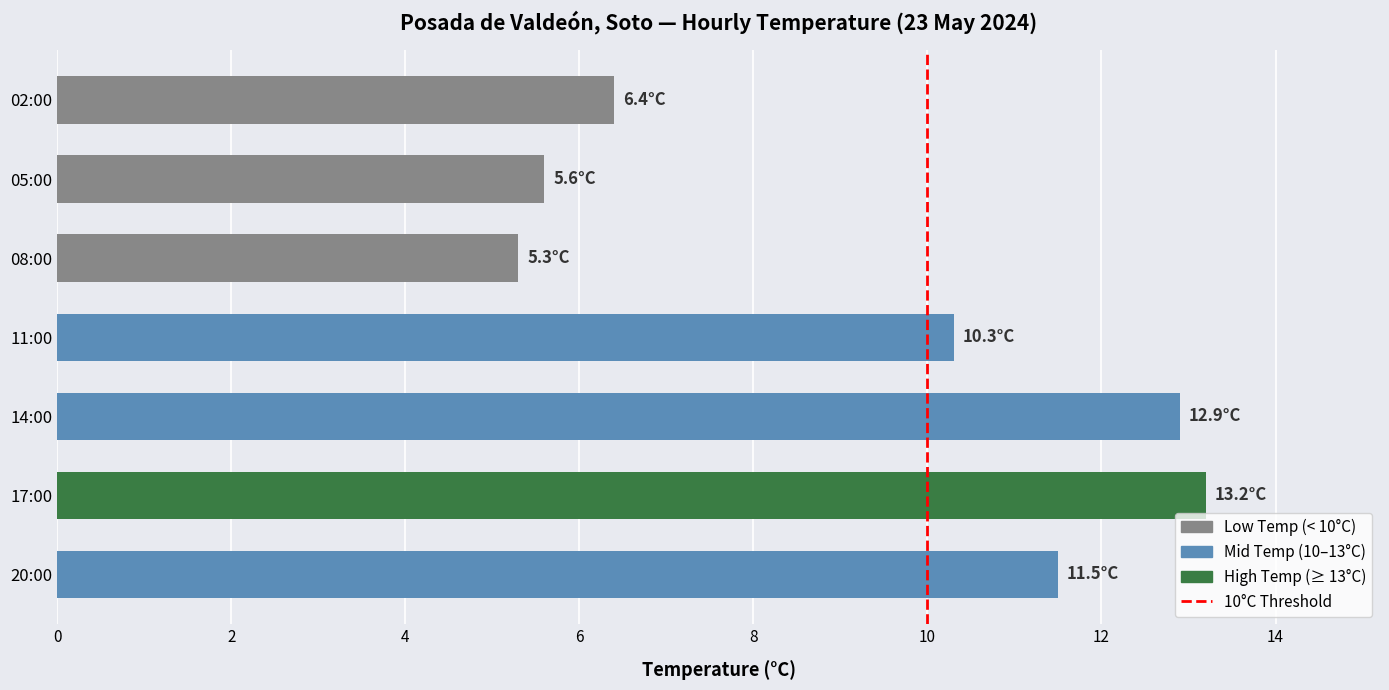

List the labels in order of value, smallest first.

08:00, 05:00, 02:00, 11:00, 20:00, 14:00, 17:00